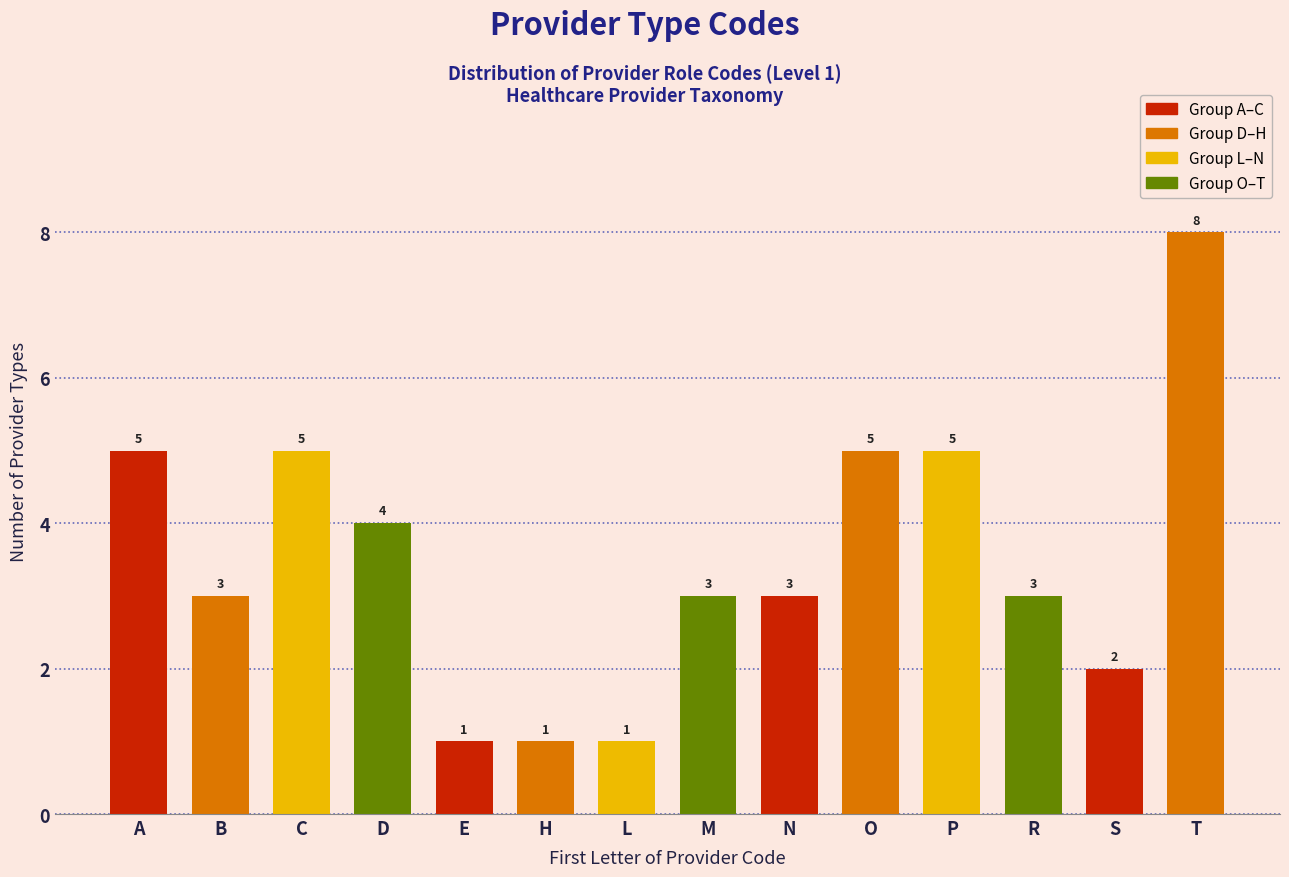

Reading left to right, transcribe all the data shown in this chart.

A=5	B=3	C=5	D=4	E=1	H=1	L=1	M=3	N=3	O=5	P=5	R=3	S=2	T=8